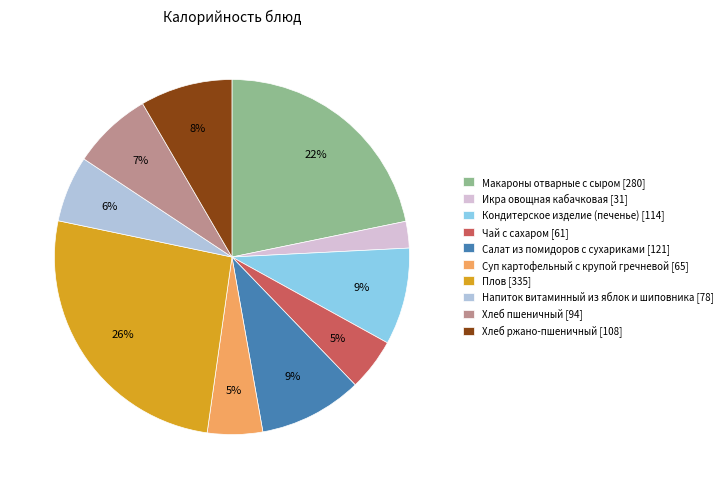

To the nearest percent, what is the difference between the Салат из помидоров с сухариками and Хлеб пшеничный slice percentages?

2%